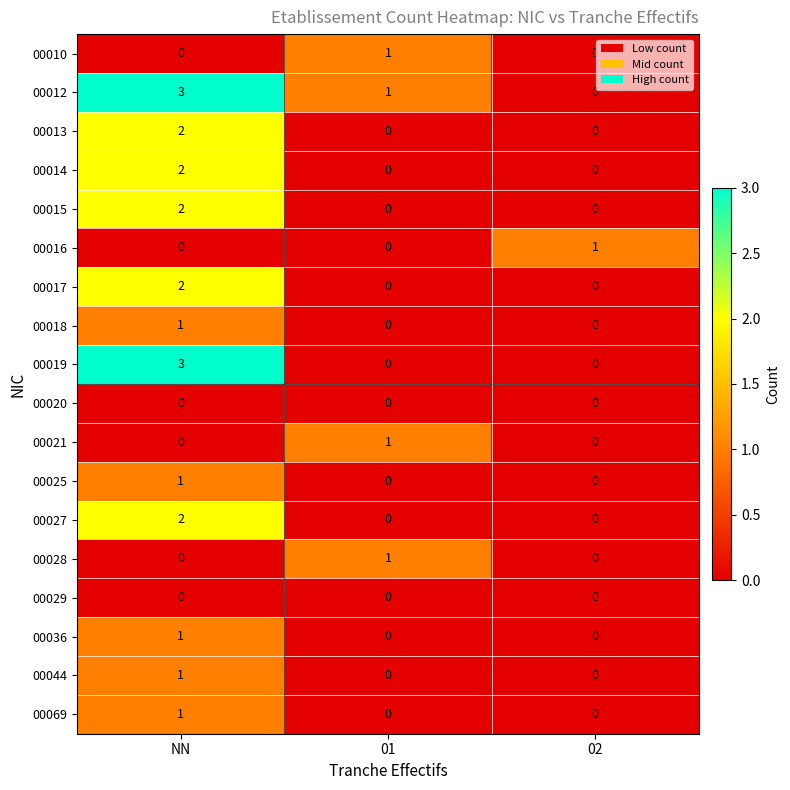

Which category has the highest value in the 00012 series?

NN